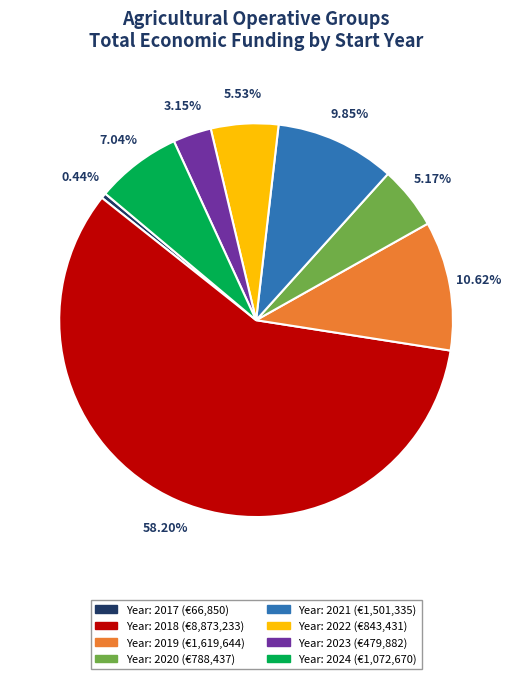

Is there any slice that represents more than half of the pie?

Yes